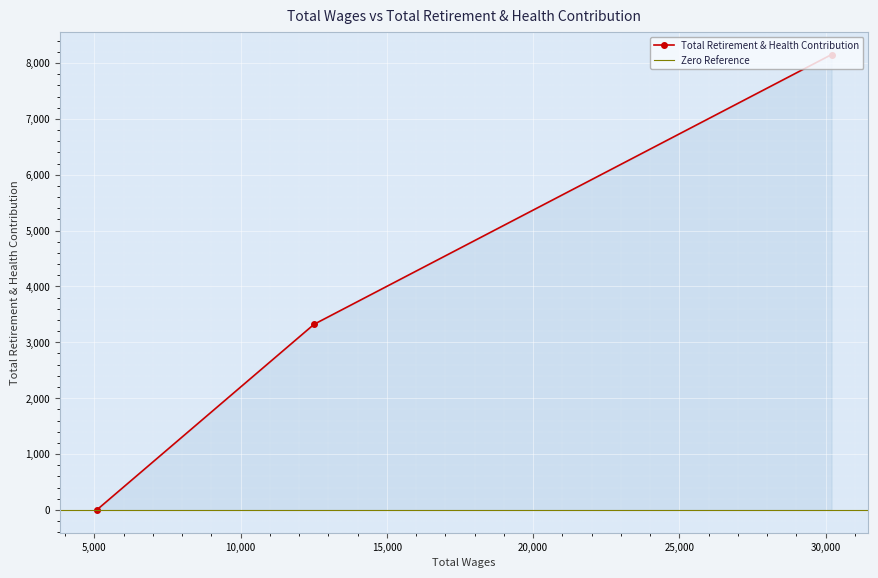

Rank the categories by value from lowest to highest.

5084.0, 12513.0, 30207.0